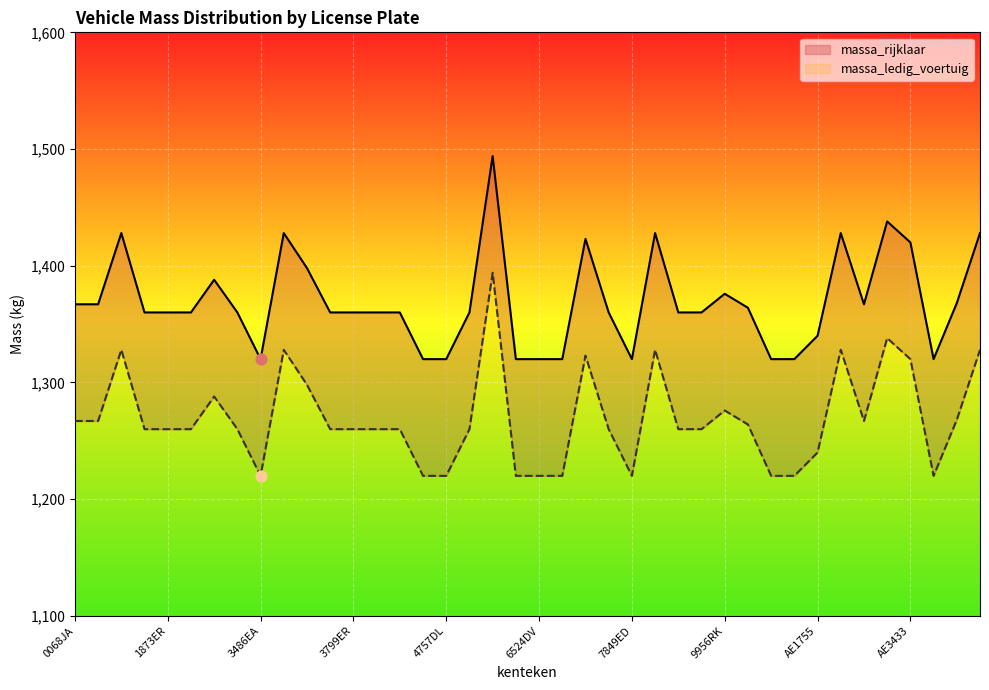

Which series has the widest spread of Y values?

massa_ledig_voertuig